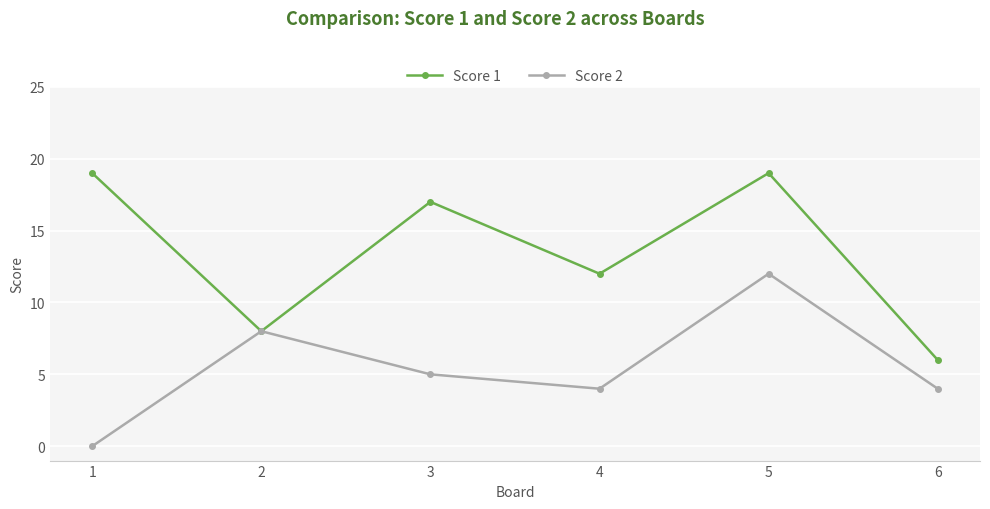

How many positive values does the Score 2 series have?

5